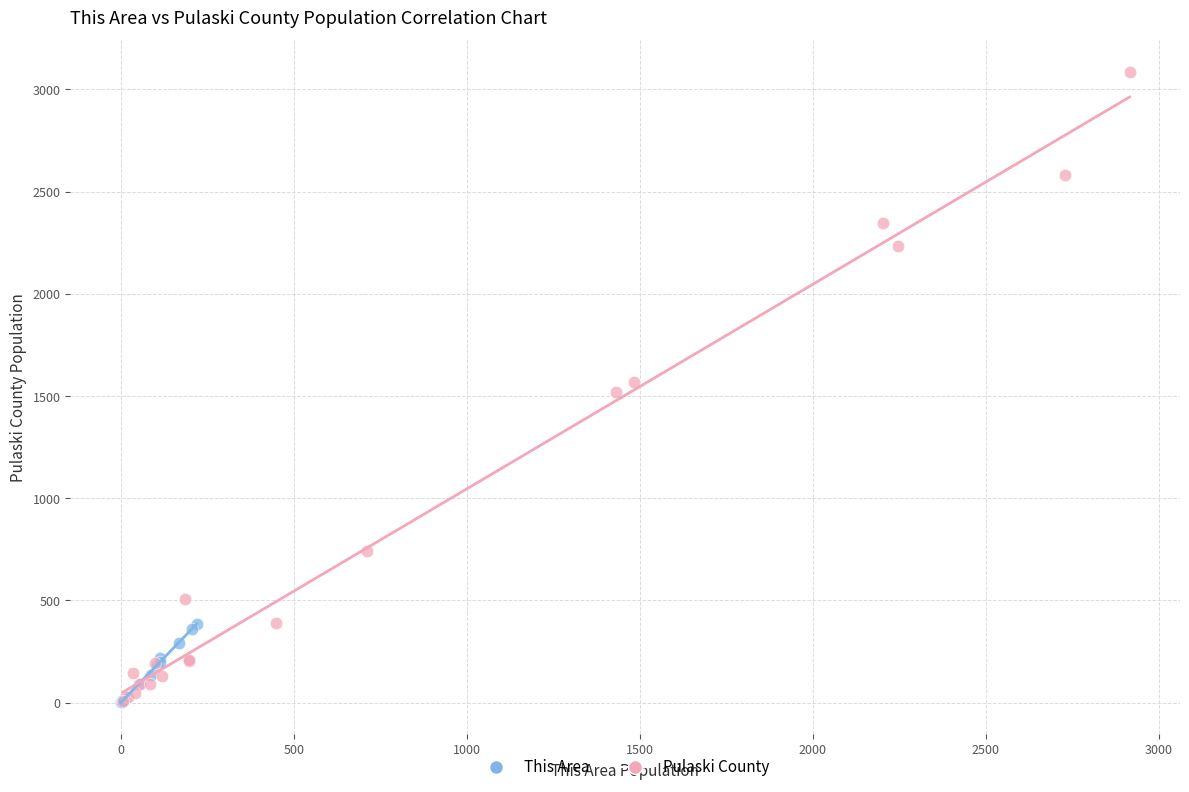

Which series contains the highest Y value?

Pulaski County